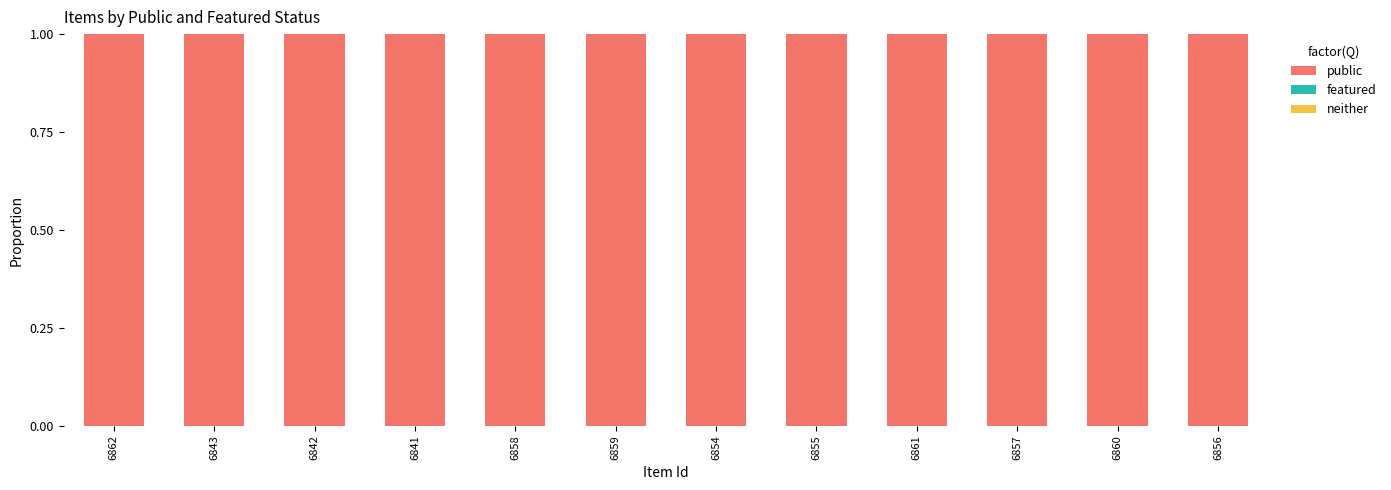

Reading left to right, extract all data points from this chart.

neither: 0	0	0	0	0	0	0	0	0	0	0	0
featured: 0	0	0	0	0	0	0	0	0	0	0	0
public: 1	1	1	1	1	1	1	1	1	1	1	1